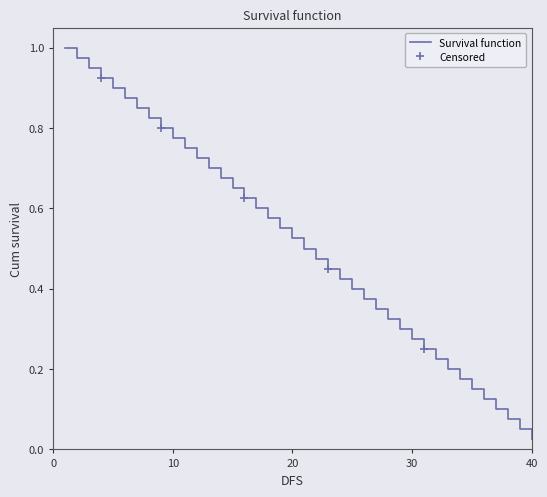

The chart shows a value of 0.8 at 8. True or false?

True